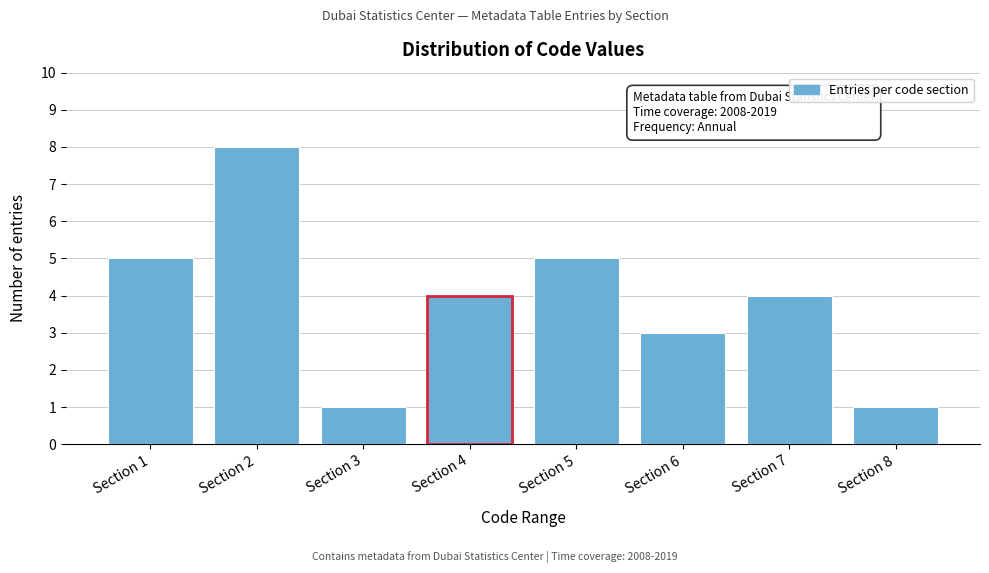

Reading left to right, extract all data points from this chart.

5	8	1	4	5	3	4	1